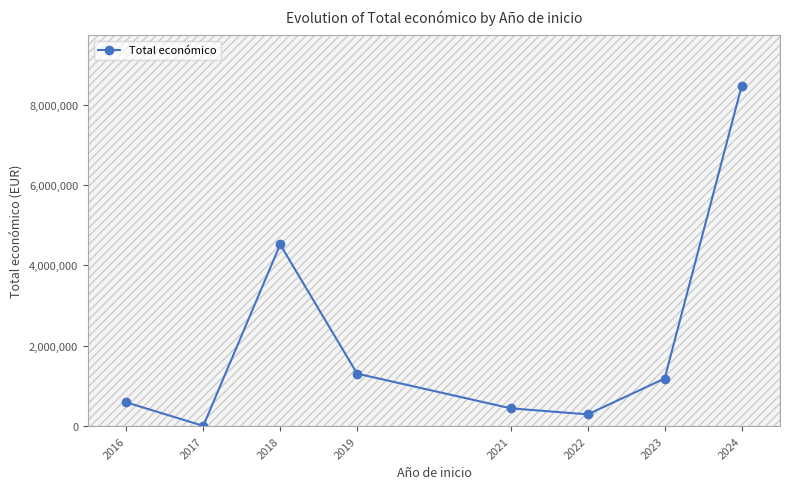

True or false: there are more than 2 points higher than both neighbors.

False